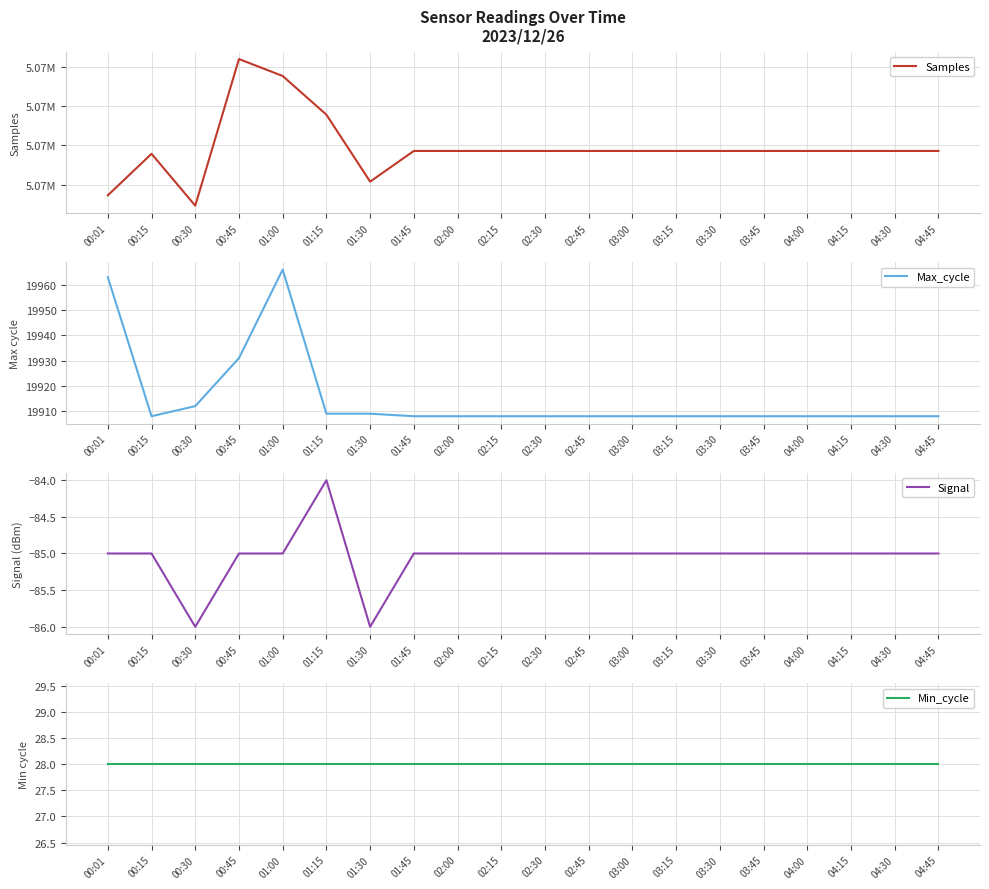

How many lines are shown in the chart?

4